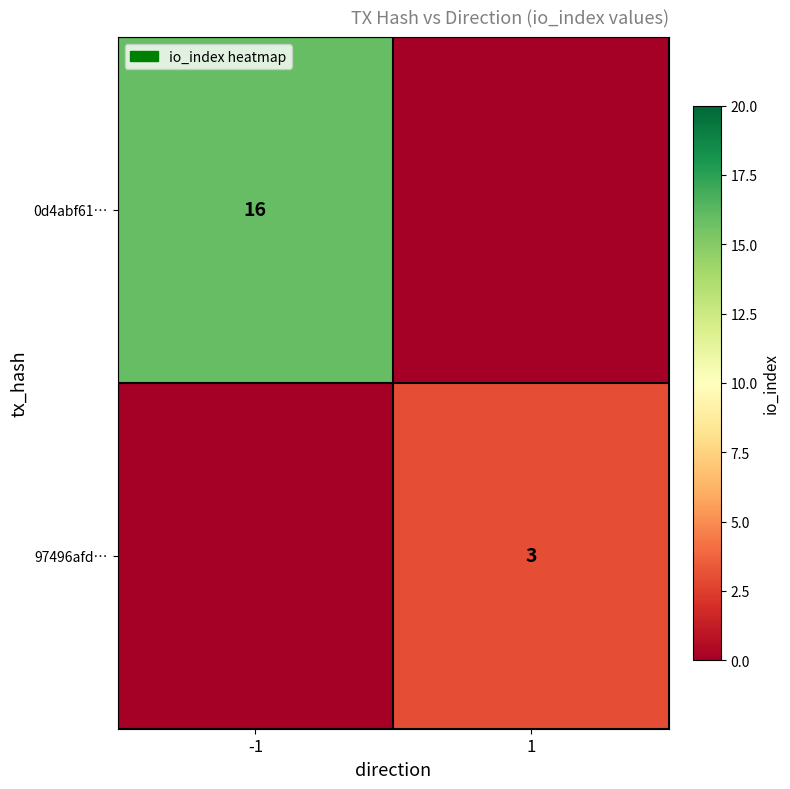

Is the value of 97496afd… at 1 greater than the value of 0d4abf61… at -1?

No